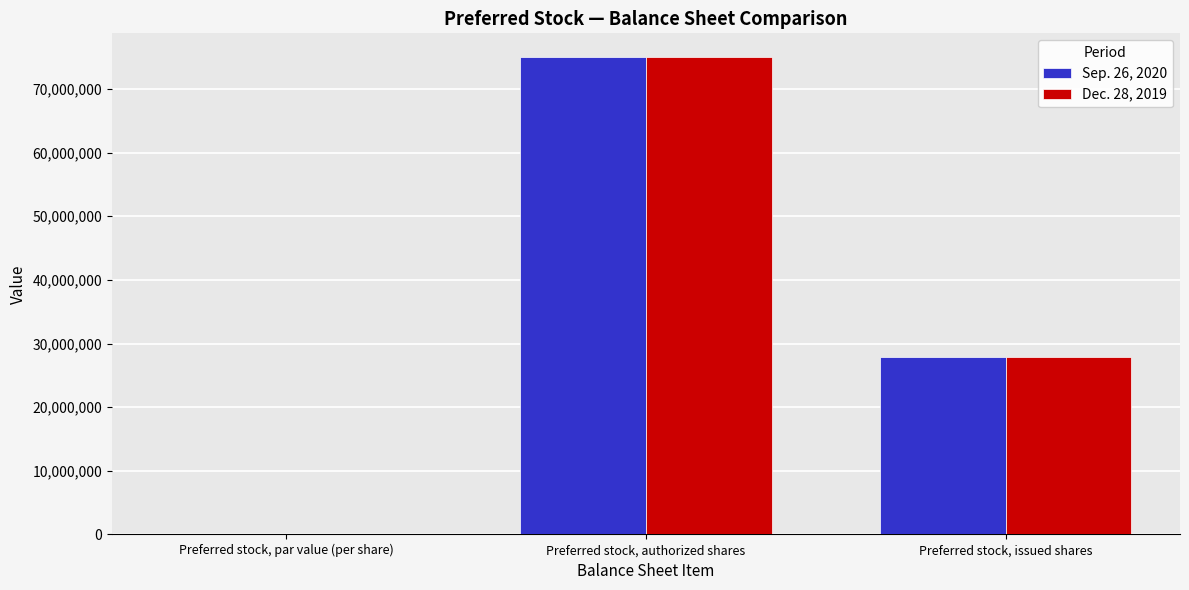

Which category has the highest value across all series?

Preferred stock, authorized shares